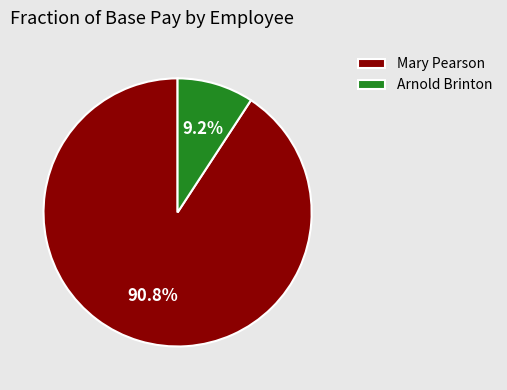

Rank the categories by value from lowest to highest.

Arnold Brinton, Mary Pearson